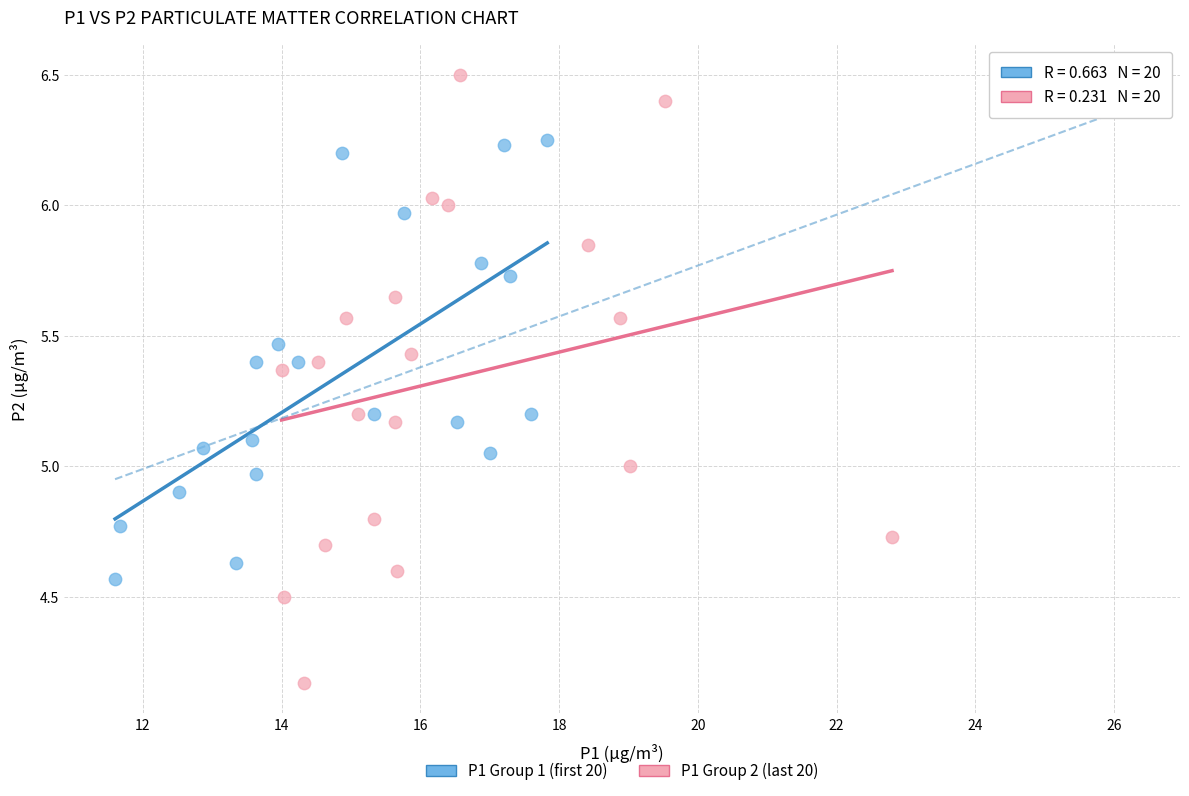

Which series contains the lowest Y value?

P1 Group 2 (last 20)